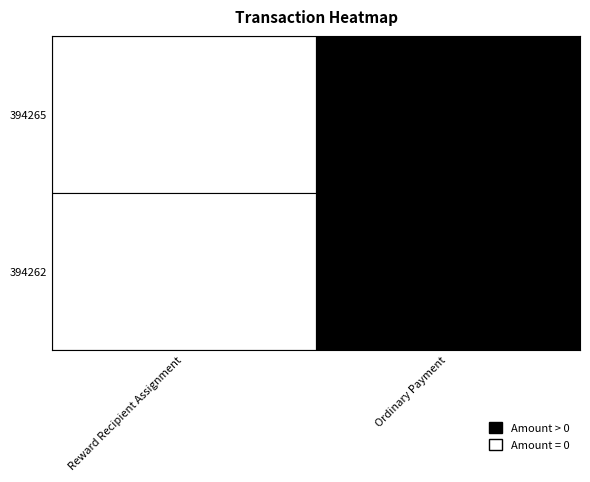

Which label corresponds to the largest value in the chart?

394265